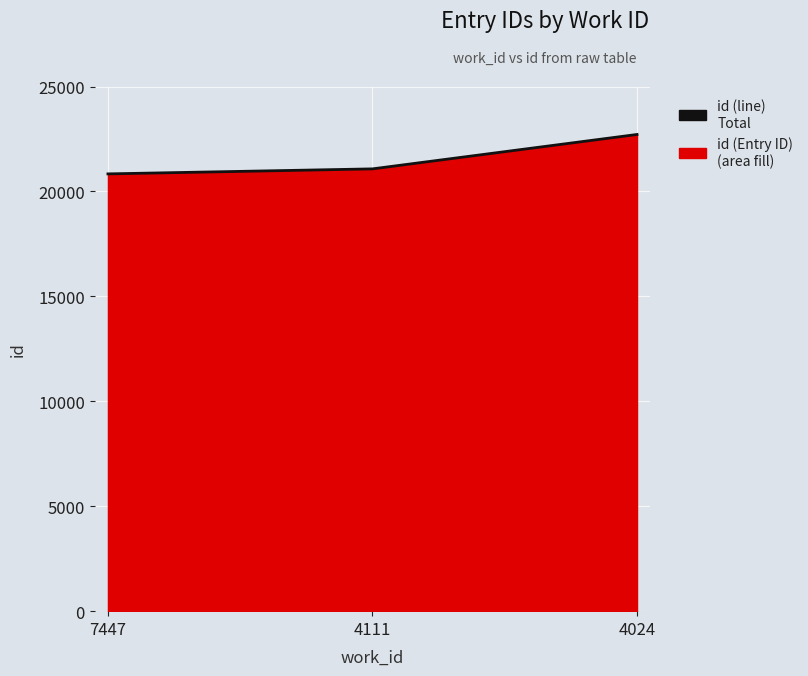

Rank the categories by value from lowest to highest.

7447, 4111, 4024